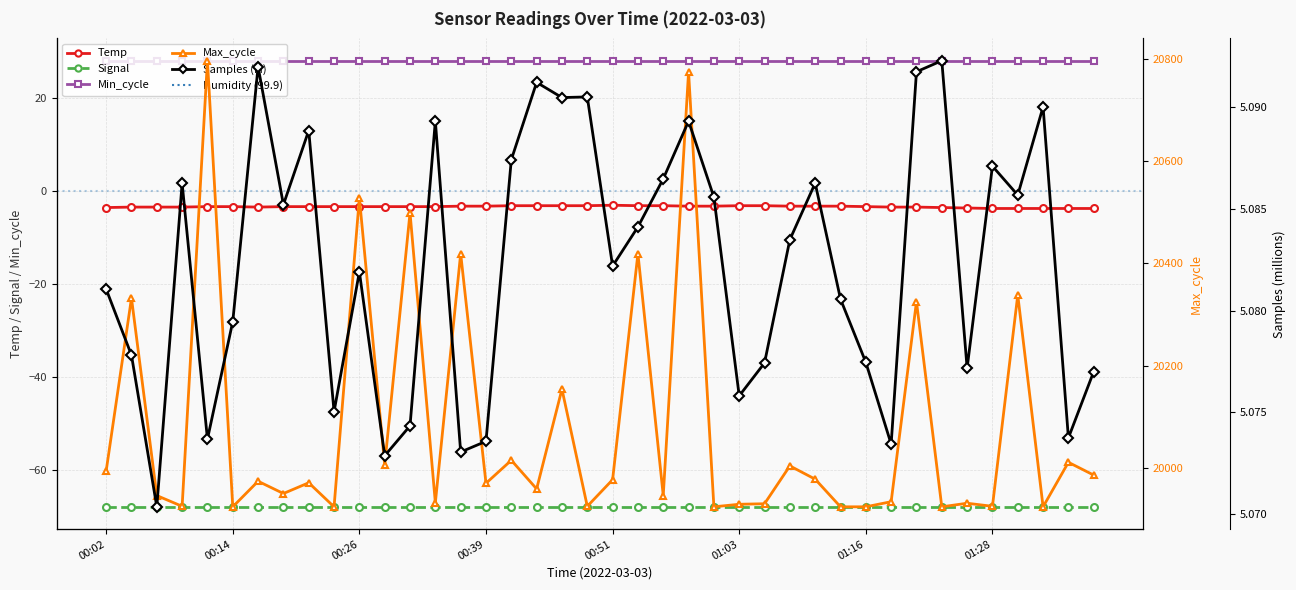

At how many categories does at least one series exceed 3180?

40